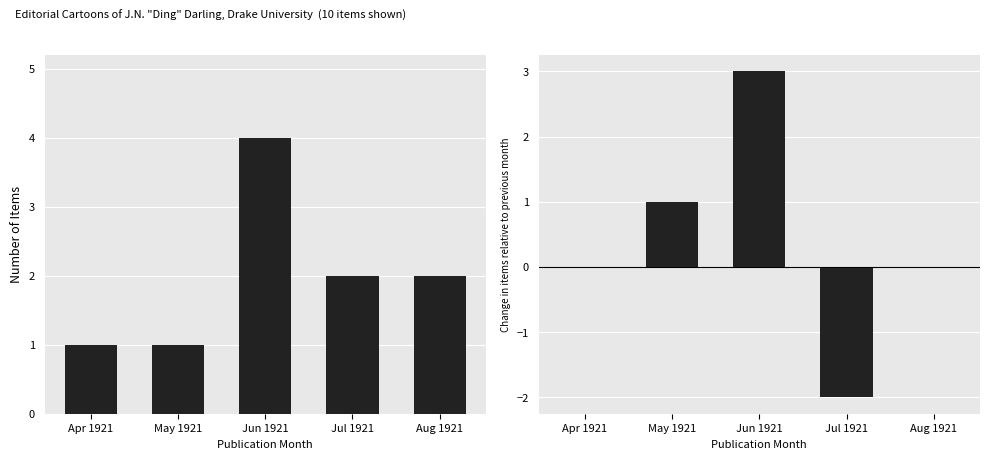

How many groups of bars are there?

5